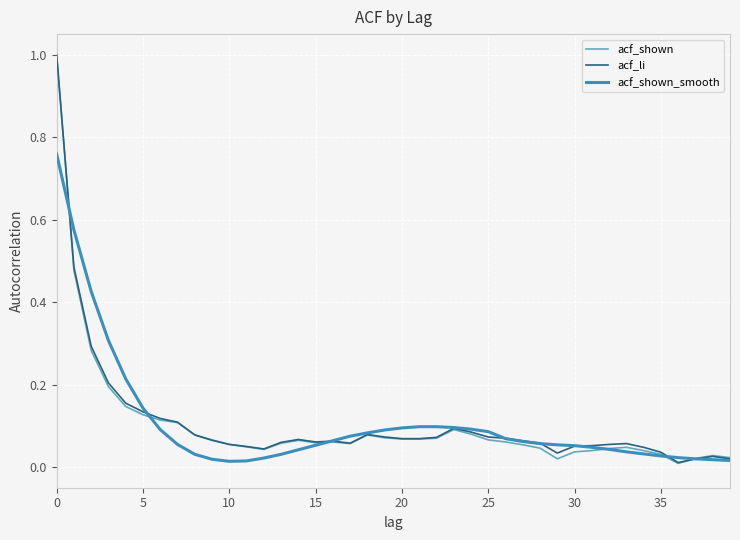

What is the maximum value shown in the chart?

1.0